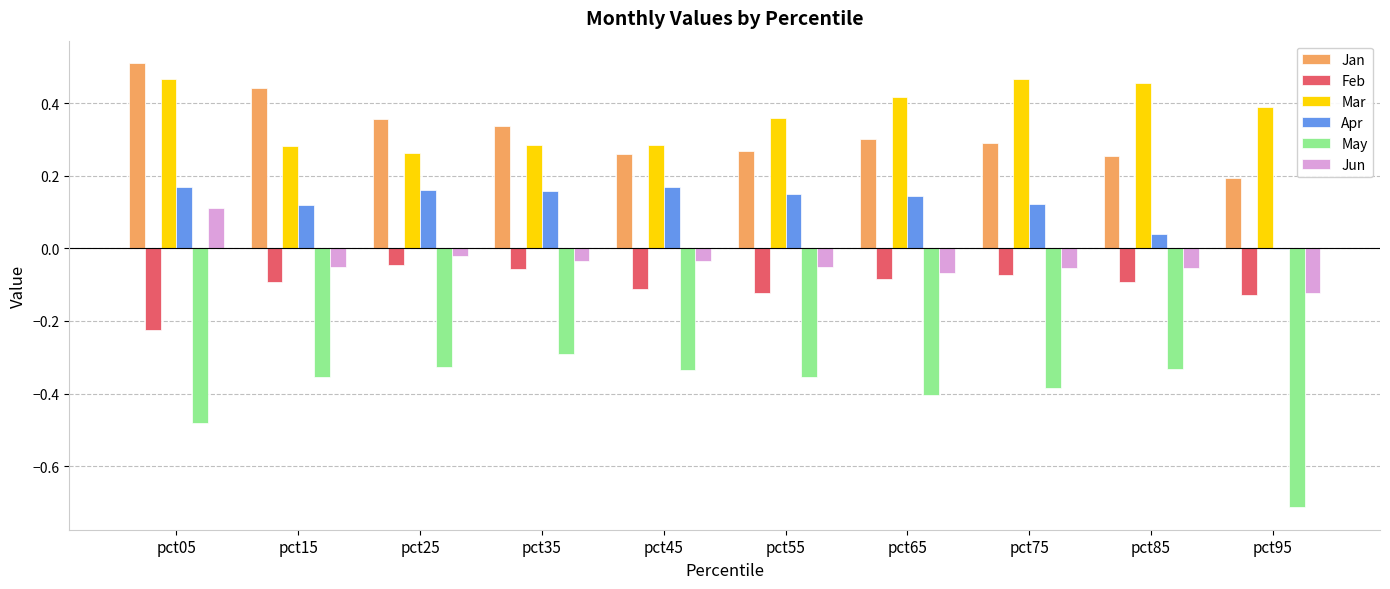

Which category has the highest value across all series?

pct05